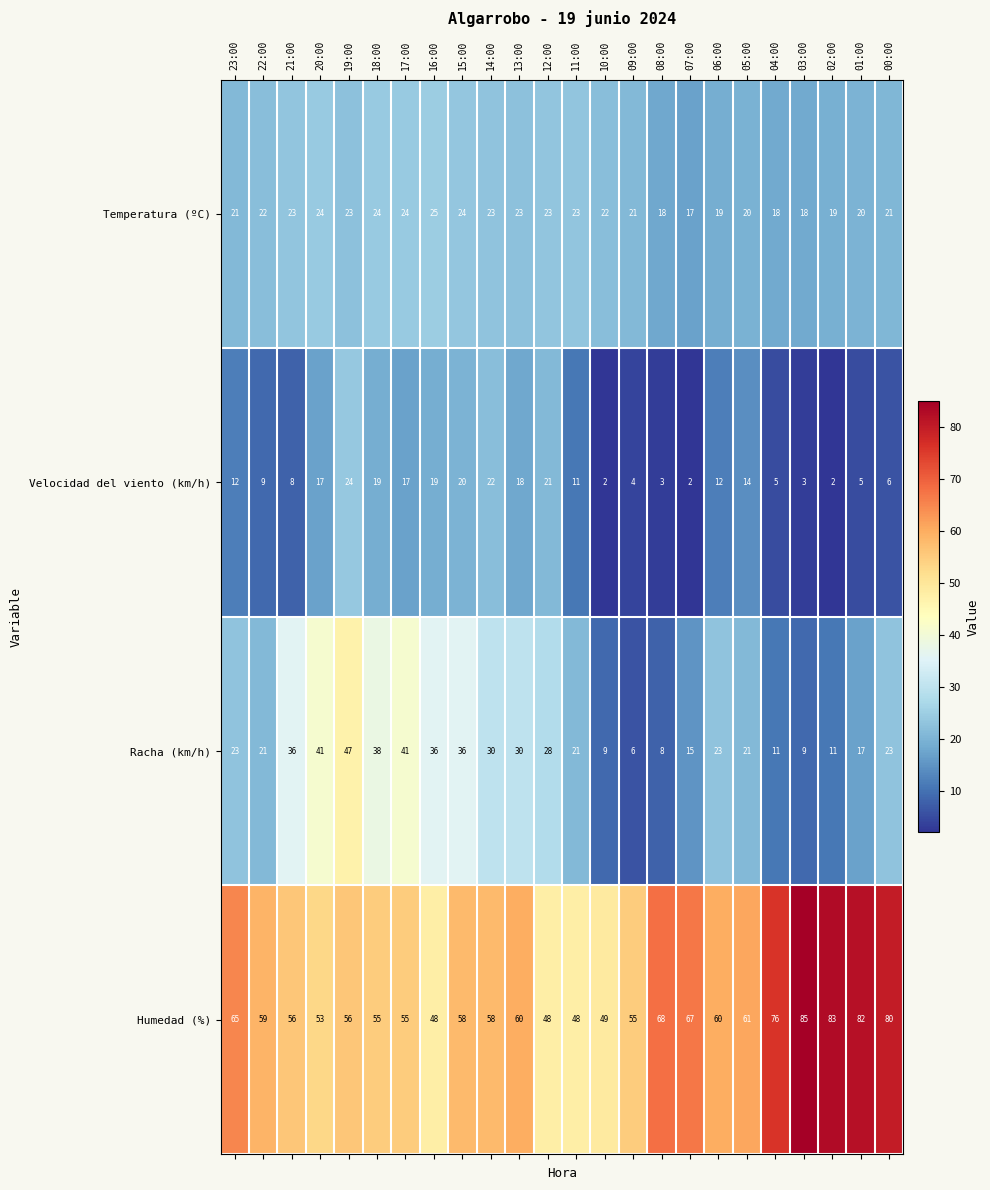

What is the maximum value shown in the chart?

85